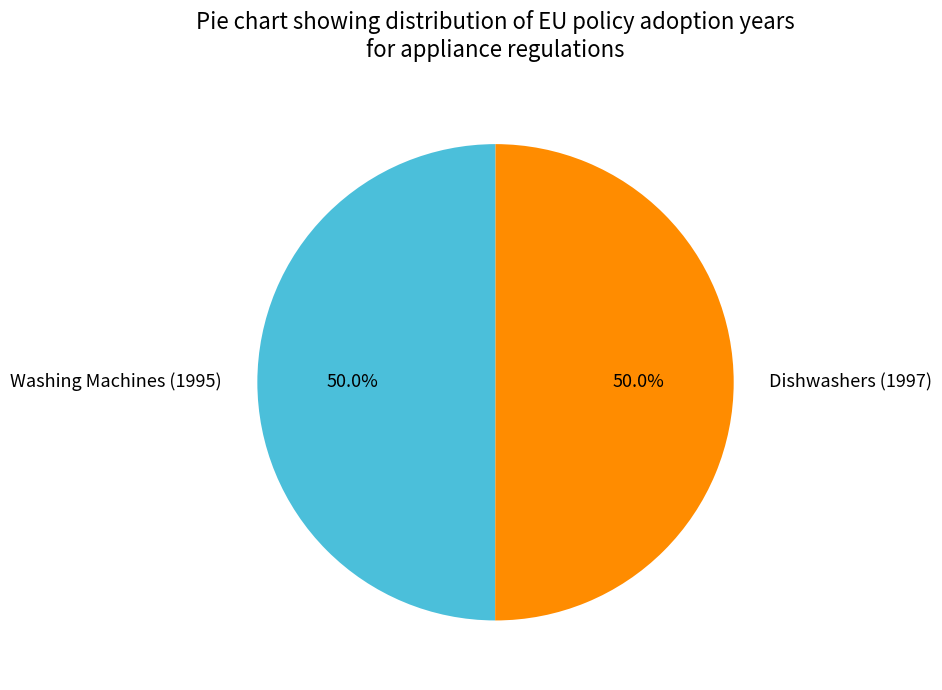

Is it true that Dishwashers (1997) is 38% of the pie?

False